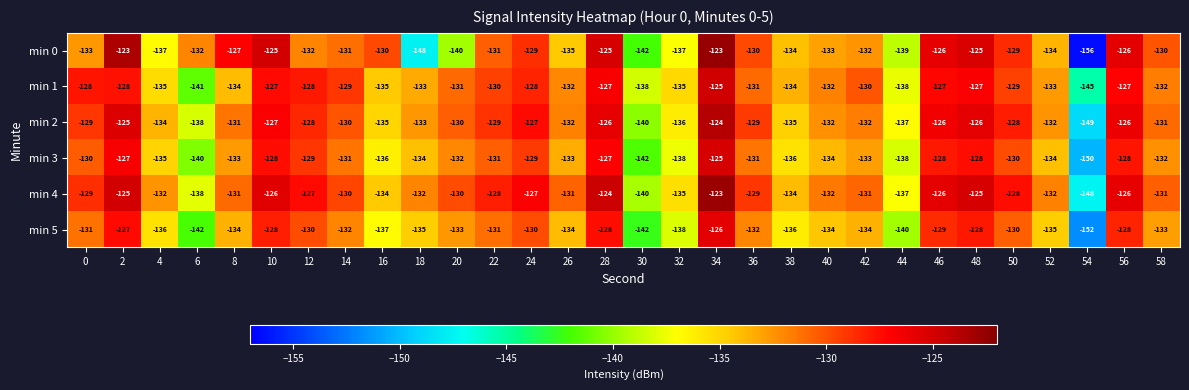

What is the difference between the min 5 values at 22 and 48?

3